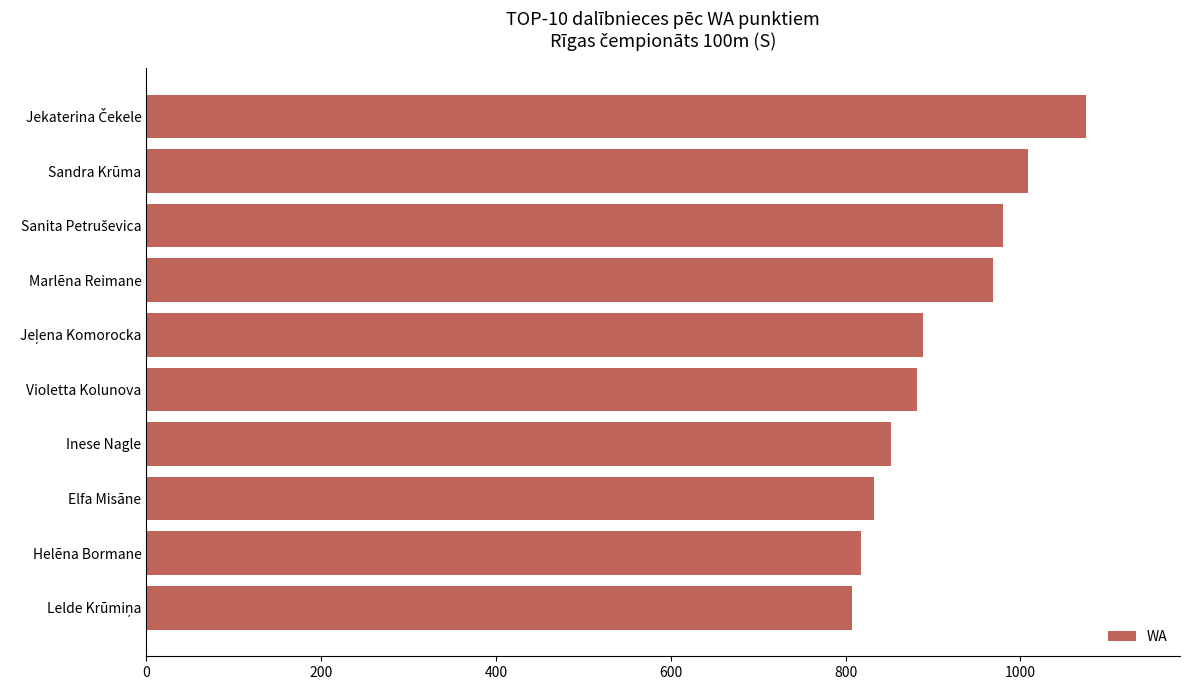

What is the sum of all values?

9111